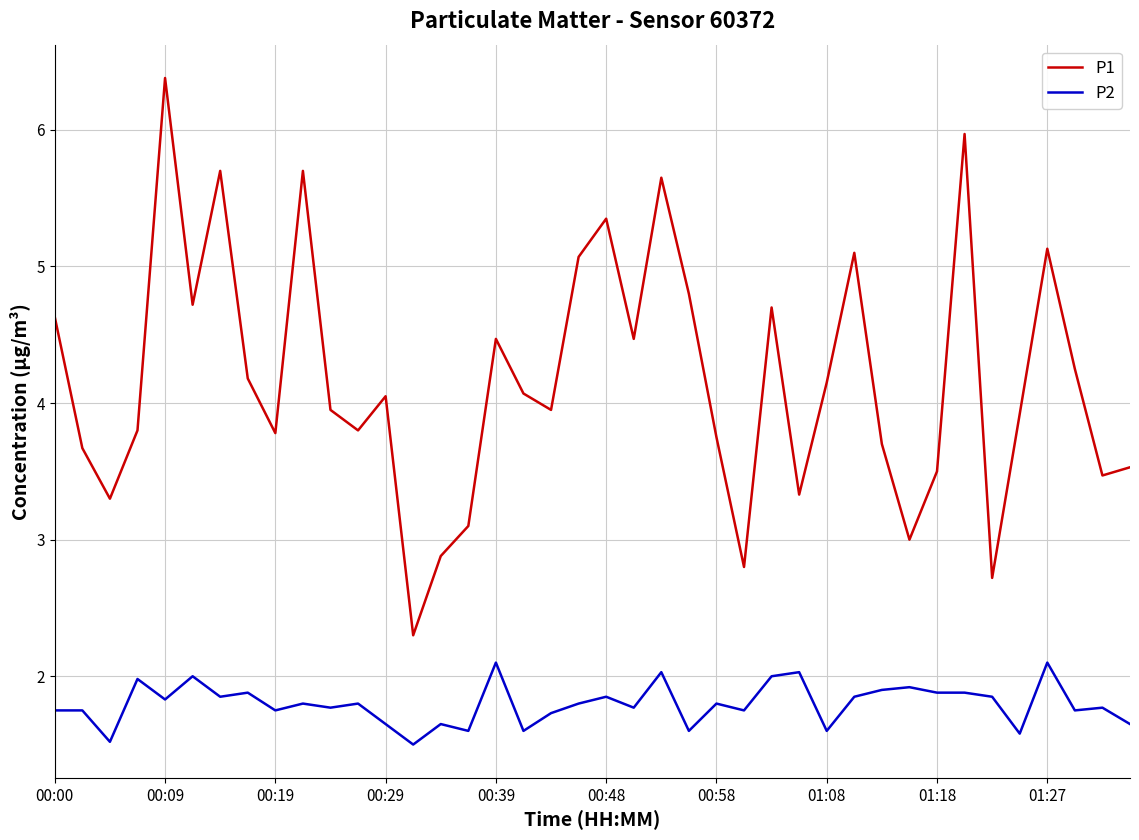

Rank the series by their average value, from lowest to highest.

P2, P1